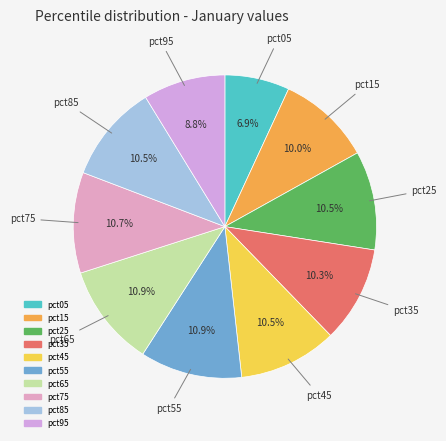

Which has a higher value, pct75 or pct05?

pct75